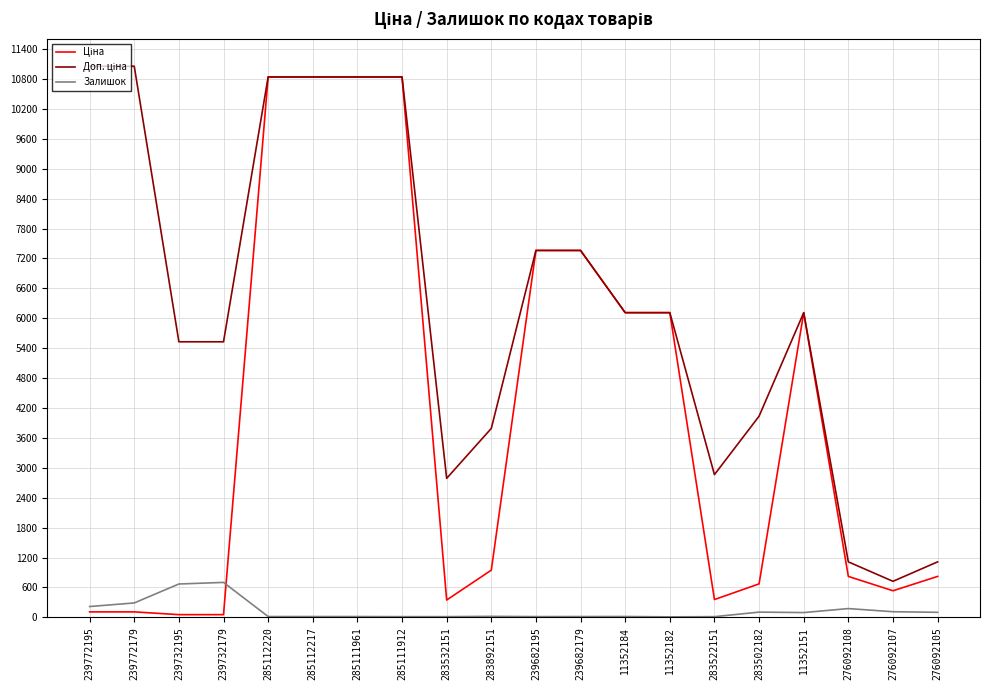

What is the maximum value shown in the chart?

11055.0